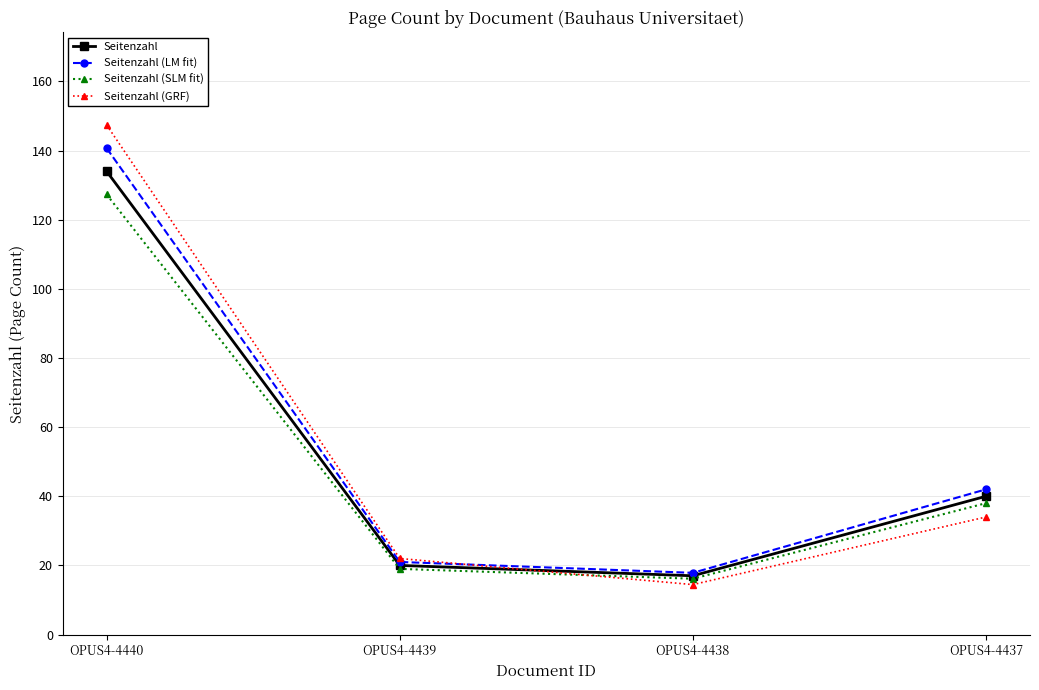

At how many categories does at least one series exceed 92?

1